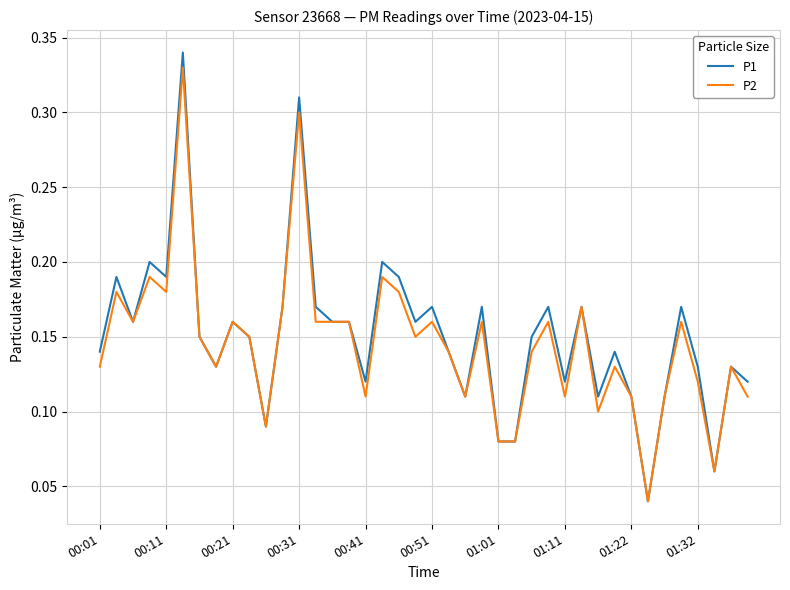

How many P2 values are between 0 and 1?

40